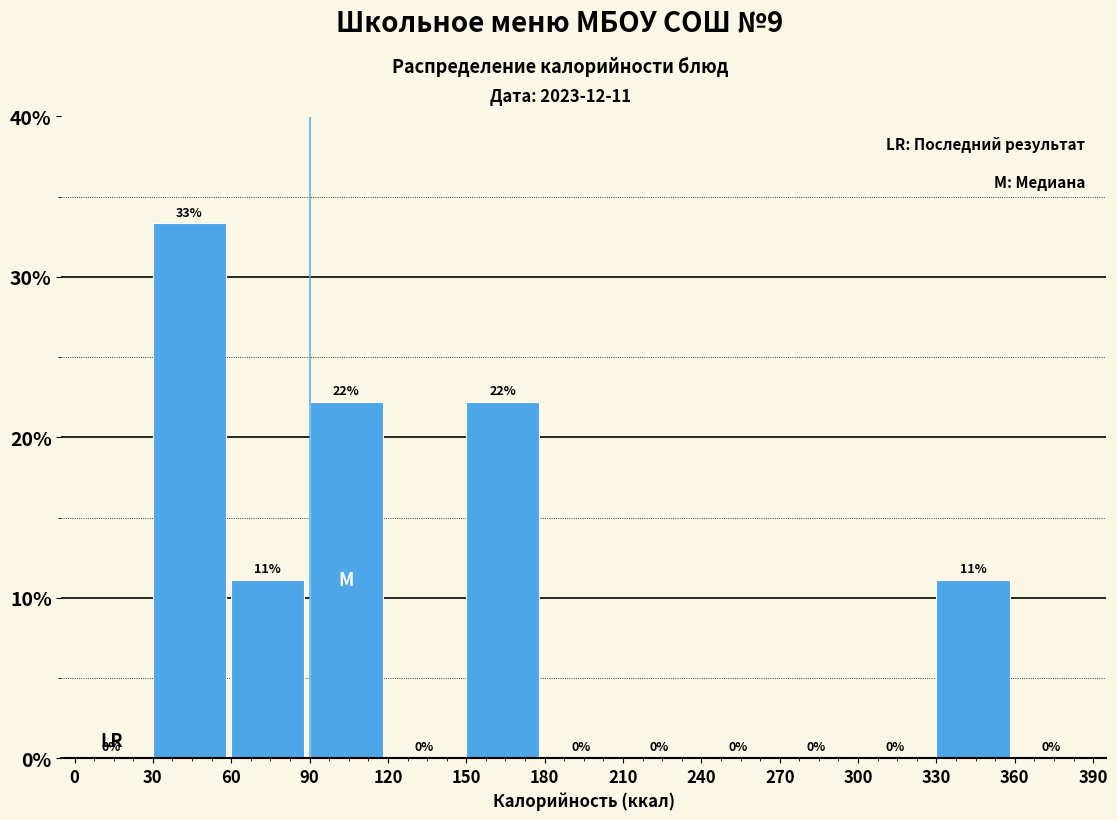

Over which range of the x-axis is the bar tallest?

30 to 60